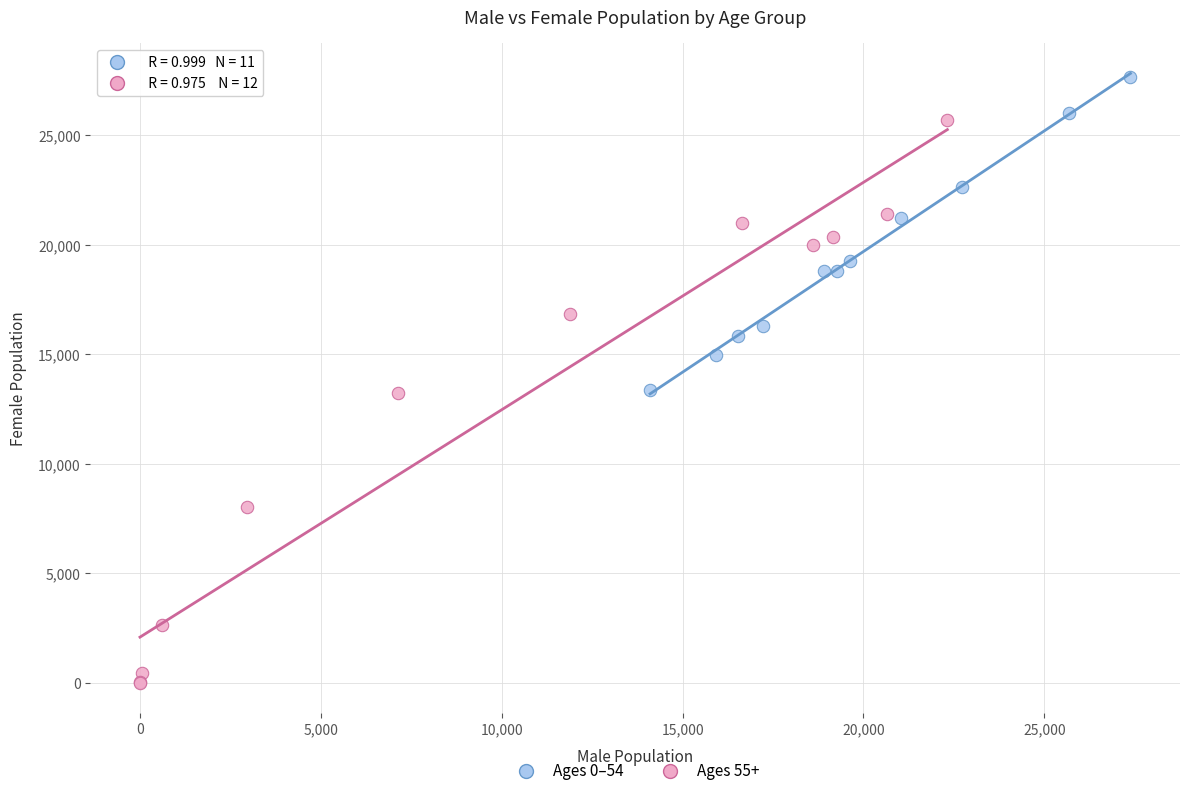

Which series contains the highest Y value?

Ages 0–54